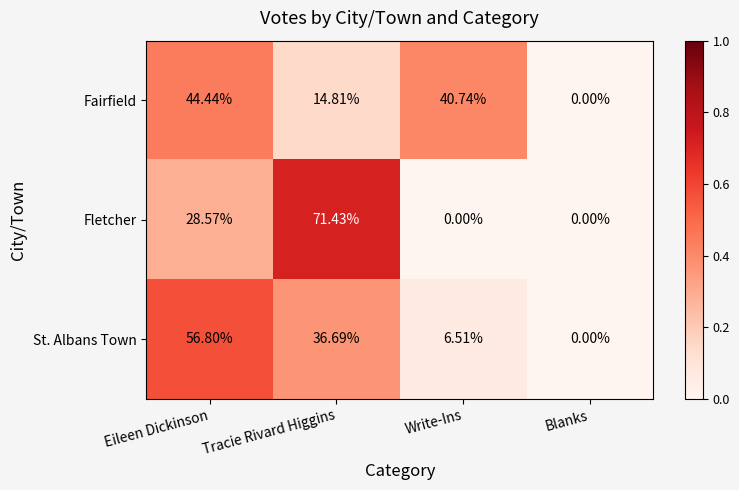

At which label does St. Albans Town reach its peak?

Eileen Dickinson